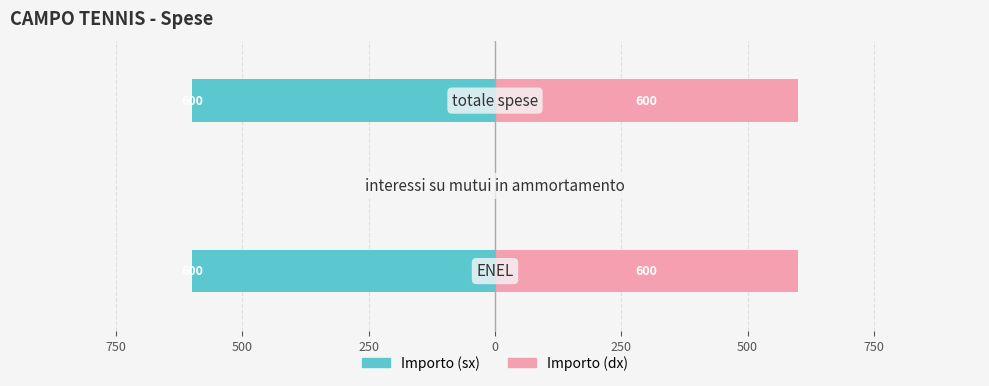

Is it true that spese equals 1063 at 500?

False